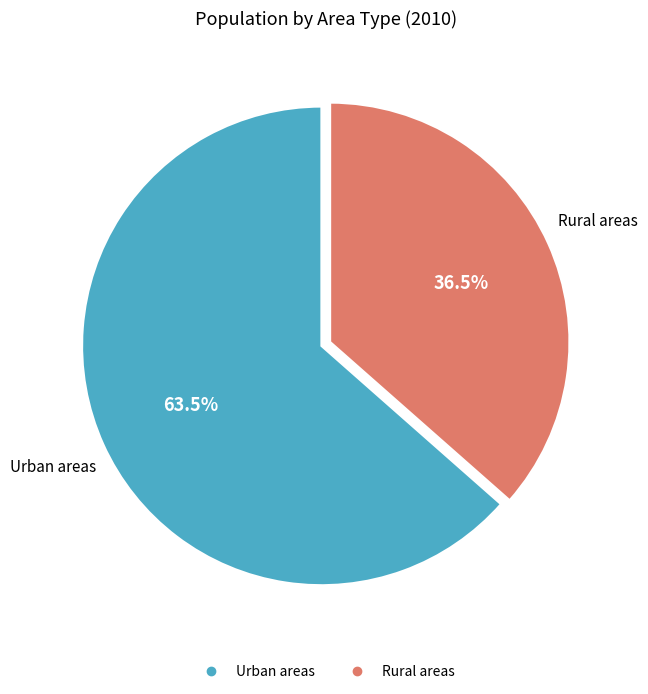

To the nearest percent, what is the difference between the largest and smallest slice percentages?

27%